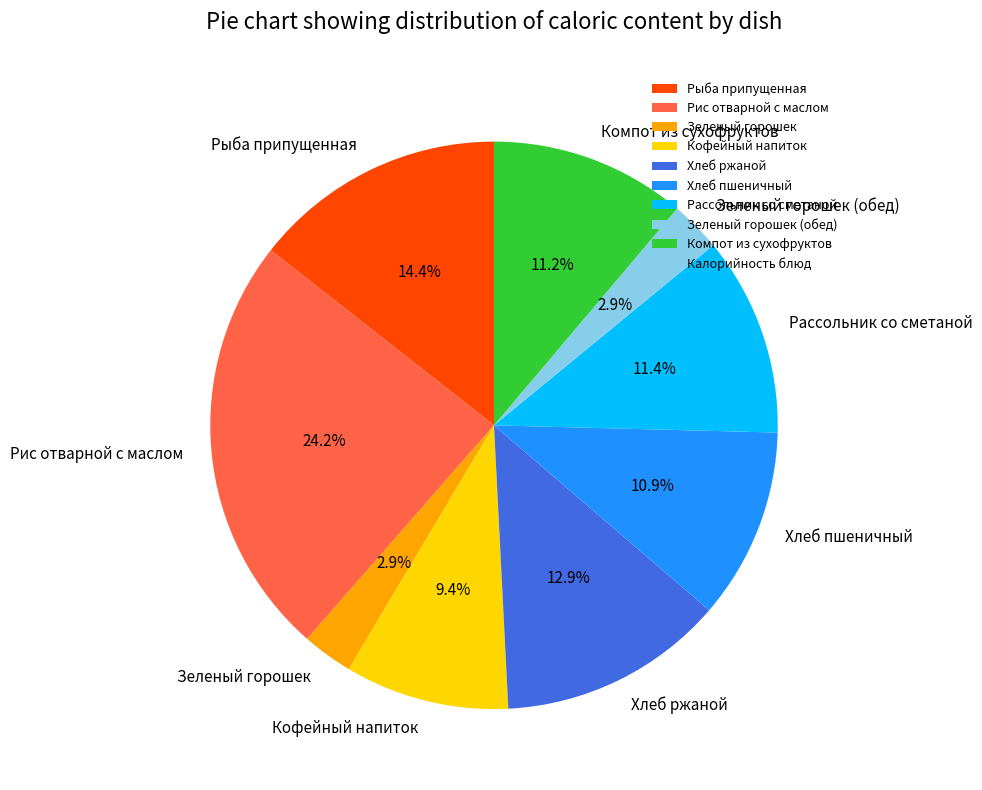

Is there a majority slice in this chart?

No